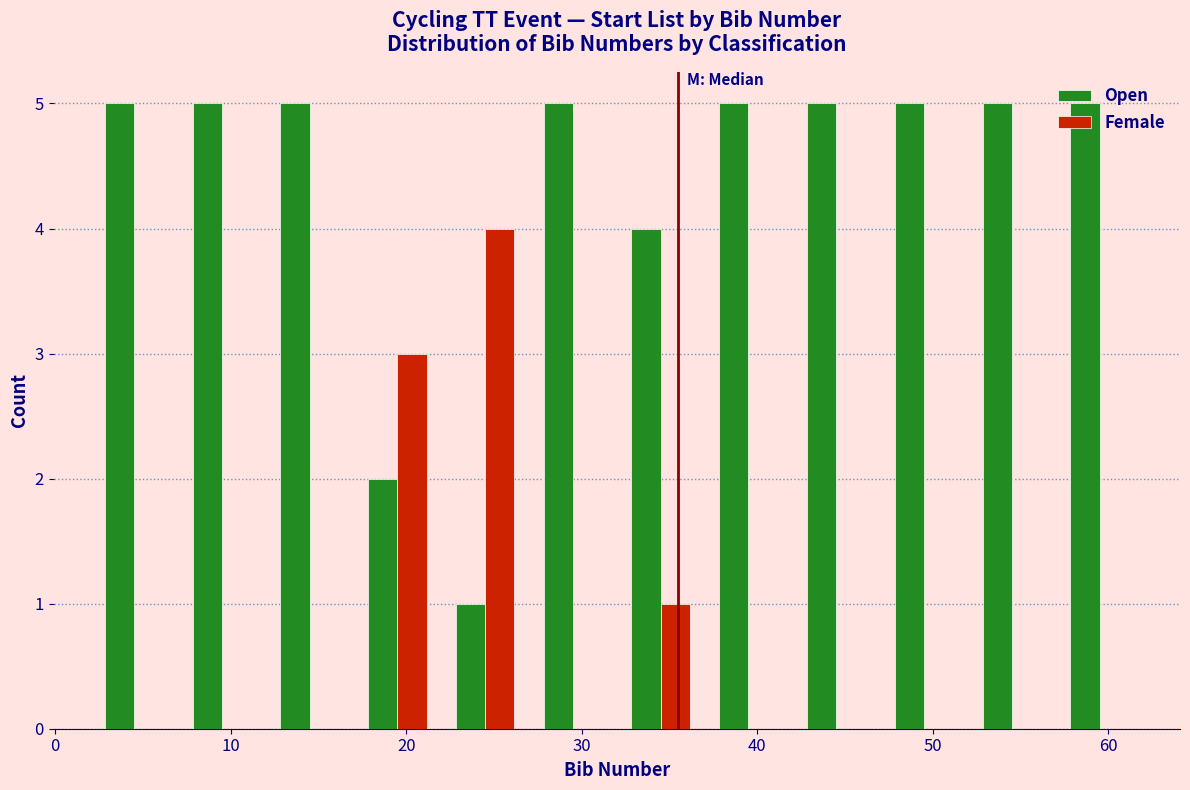

What is the height of the Female bar covering 22 to 27 on the x-axis? The values are not printed on the chart, so give them approximately, as read against the axis.

4